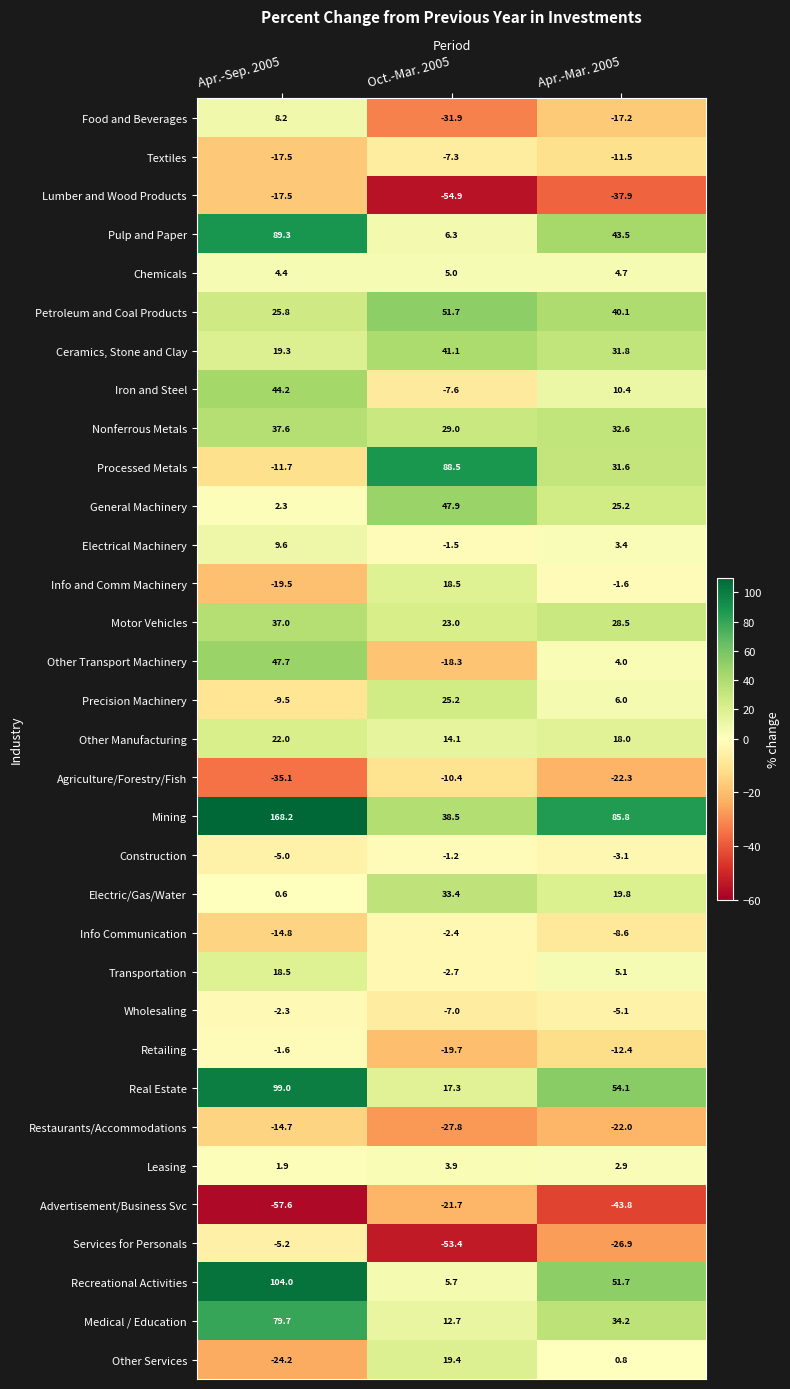

Where does the General Machinery series first go above 25?

Oct.-Mar. 2005